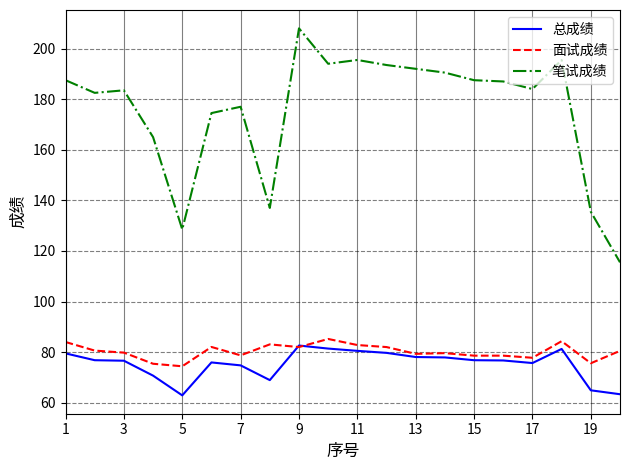

Which series has the largest range (max minus min)?

笔试成绩